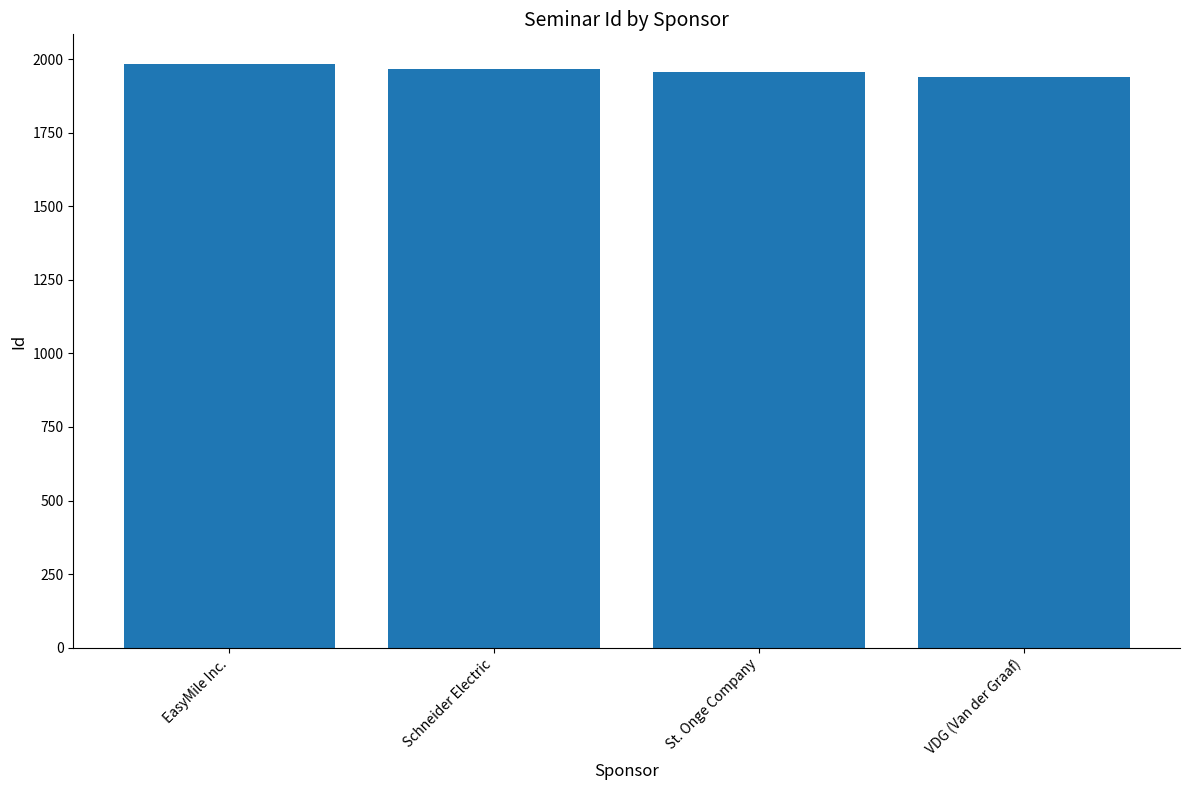

Approximately how many times larger is the value at EasyMile Inc. compared to VDG (Van der Graaf)?

1.0